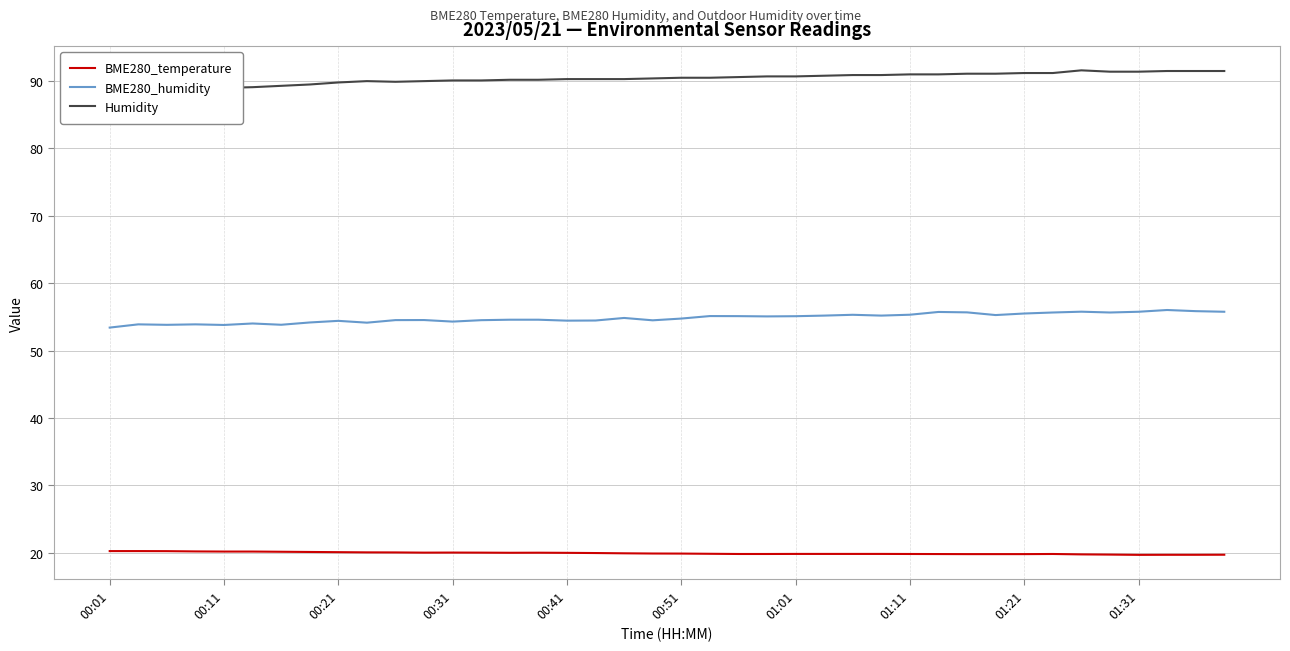

At 00:01, list the series in order from smallest to largest.

BME280_temperature, BME280_humidity, Humidity